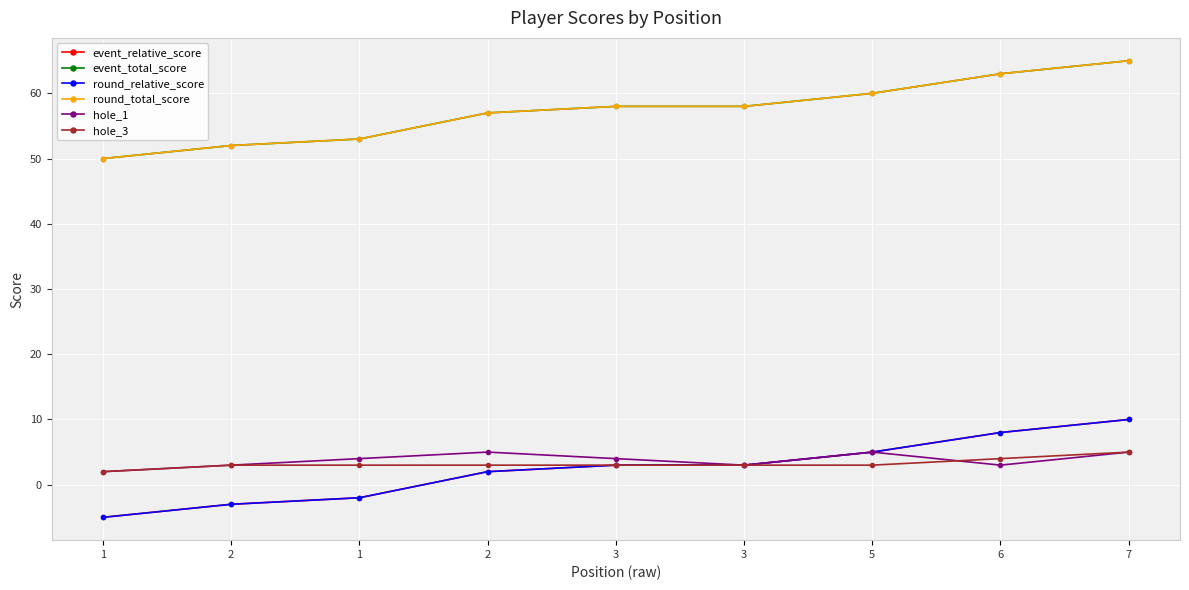

Is this an area chart (filled region under the line)?

No